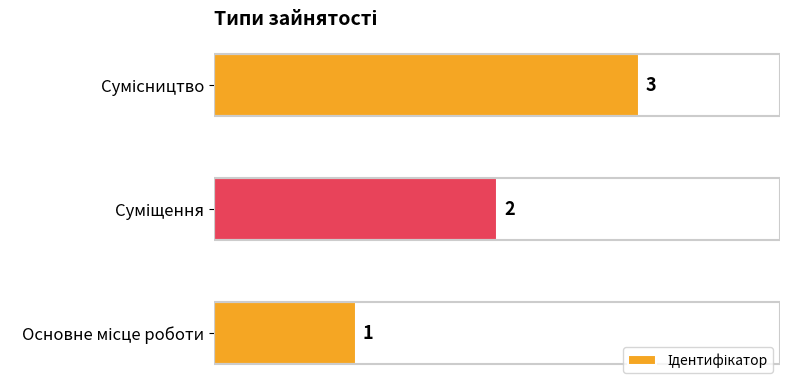

How many values are between 1 and 3?

3